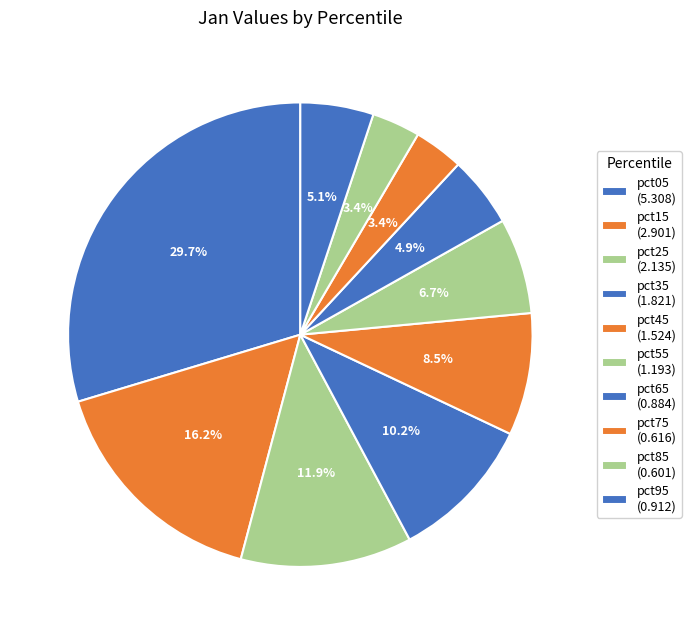

Does any single category account for the majority?

No